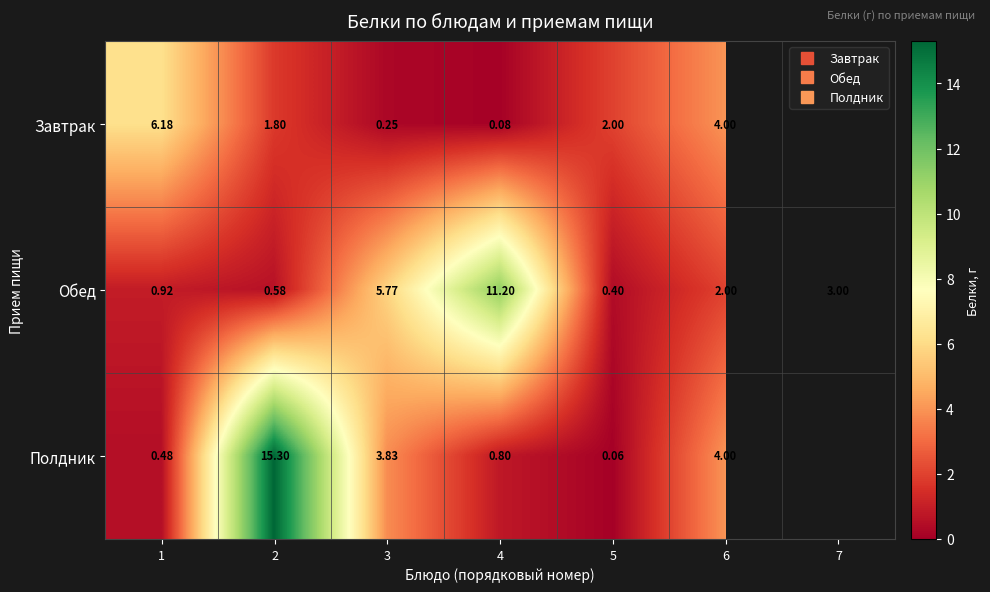

True or false: Завтрак has a value of 2.9 at 5.

False